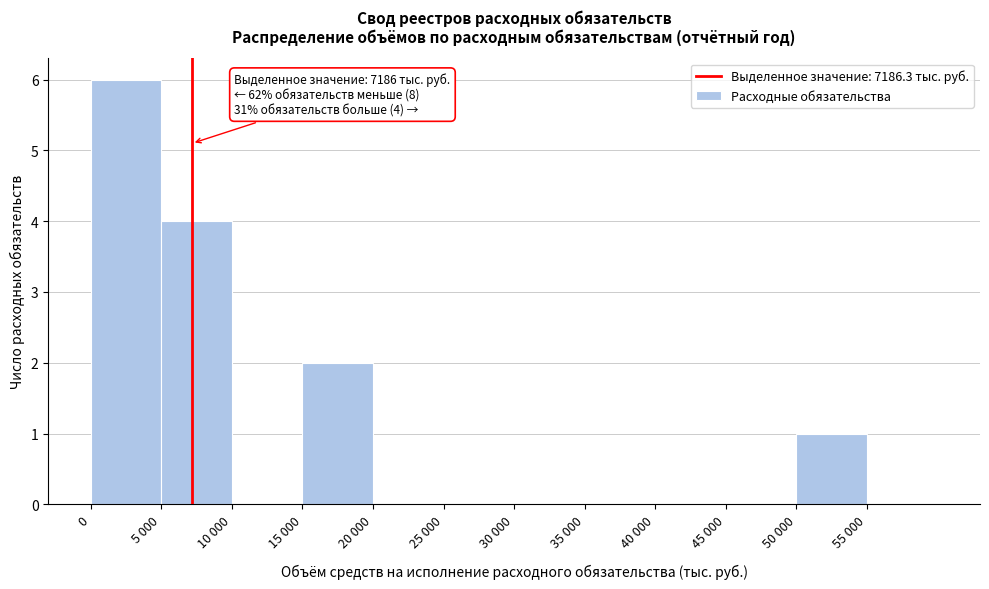

Reading left to right, what are all the values shown in this chart?

0=6	5 000=4	10 000=0	15 000=2	20 000=0	25 000=0	30 000=0	35 000=0	40 000=0	45 000=0	50 000=1	55 000=0